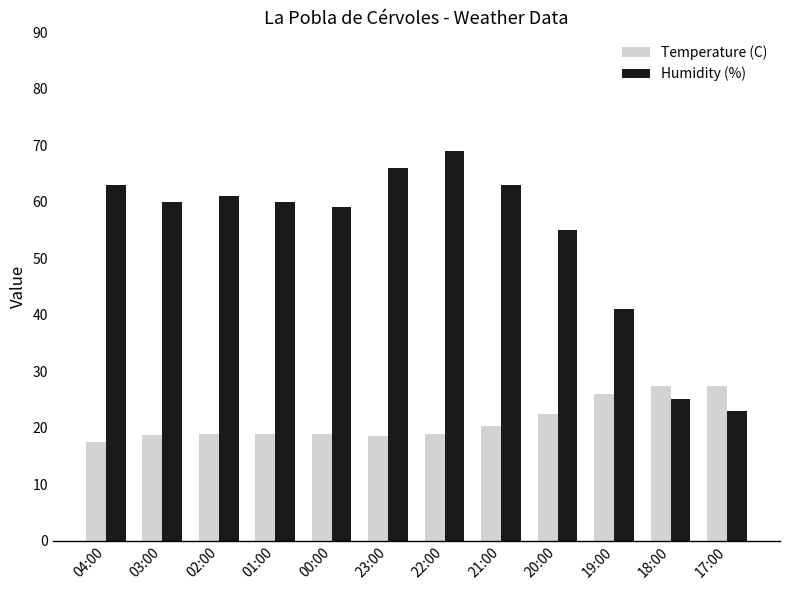

Which series has the largest range (max minus min)?

Humidity (%)